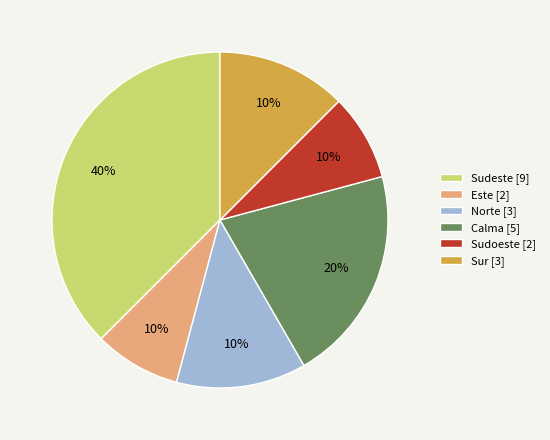

Count the number of slices in the pie.

6